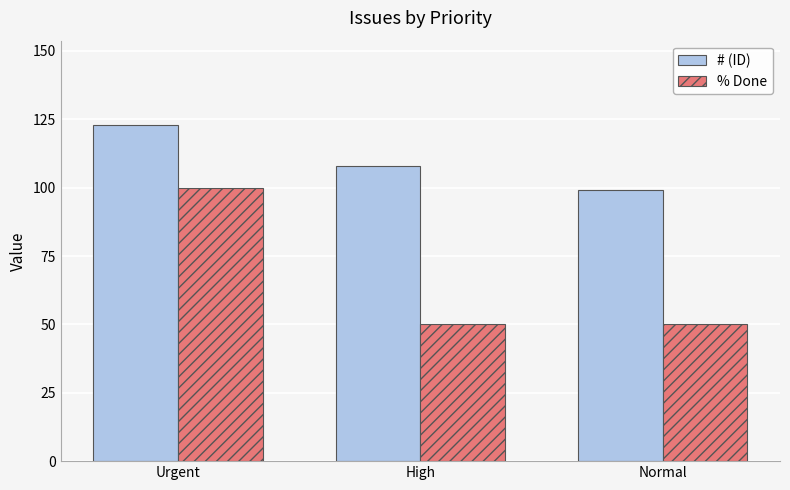

How many groups of bars are there?

3